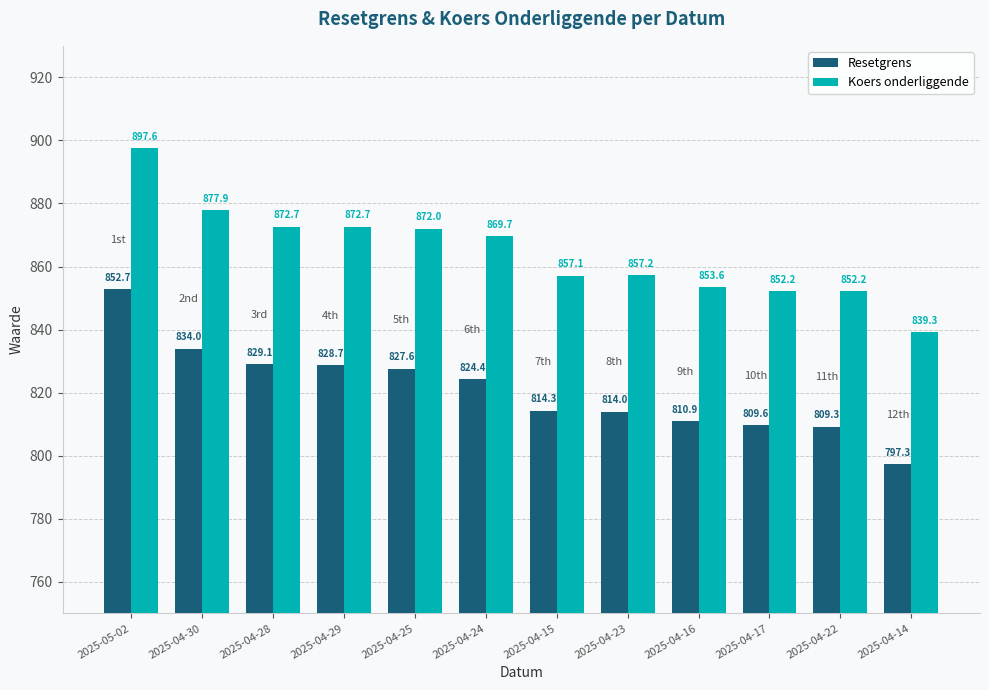

Reading right to left, what are all the values shown in this chart?

Resetgrens: 797.3	809.3	809.6	810.9	814.0	814.3	824.4	827.6	828.7	829.1	834.0	852.7
Koers onderliggende: 839.3	852.2	852.2	853.6	857.2	857.1	869.7	872.0	872.7	872.7	877.9	897.6